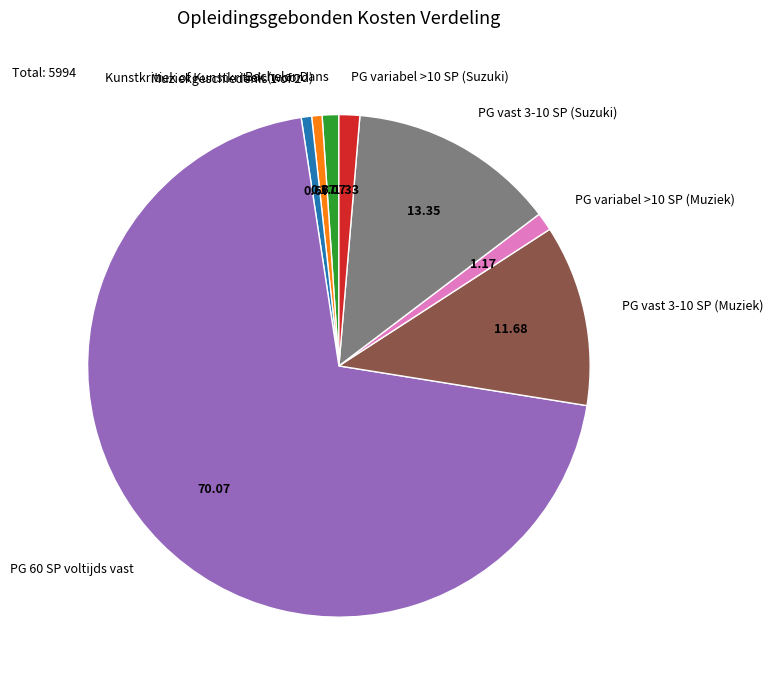

Between Muziekgeschiedenis 1 of 2 and PG variabel >10 SP (Muziek), which is larger?

PG variabel >10 SP (Muziek)